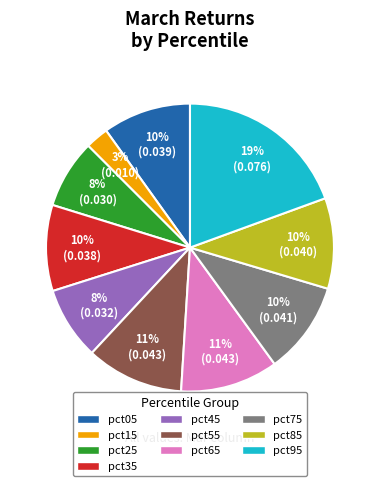

To the nearest percent, what percentage of the pie is pct35?

10%